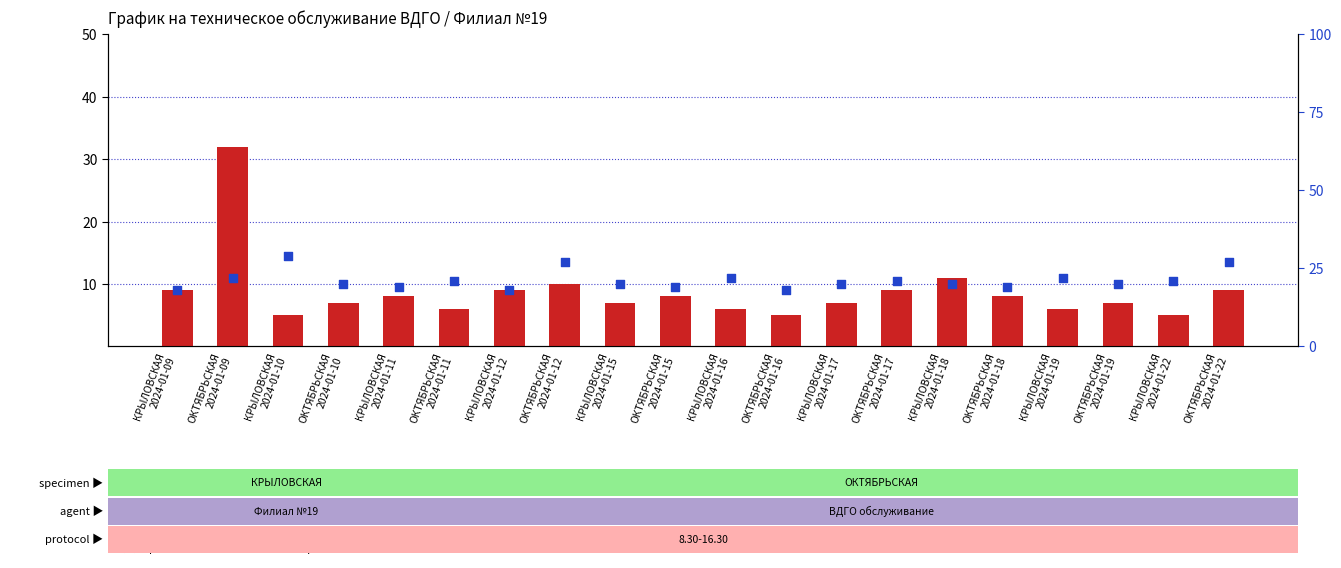

Which series reaches the maximum Y coordinate?

count